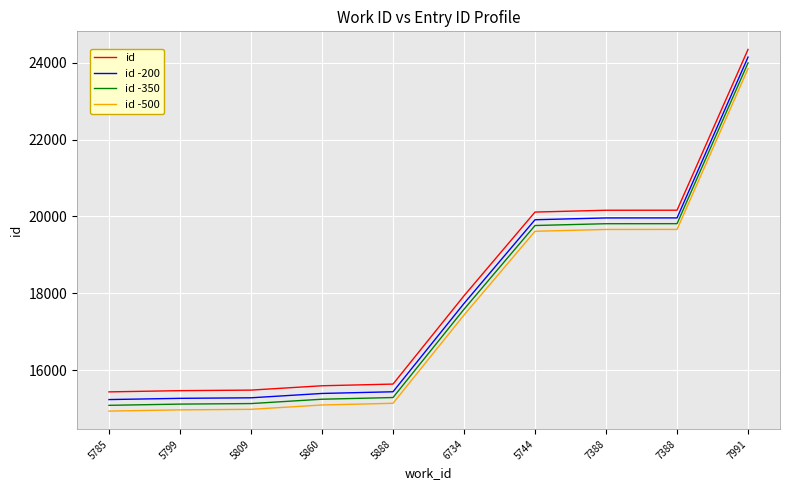

True or false: id -500 and id intersect in this chart.

False